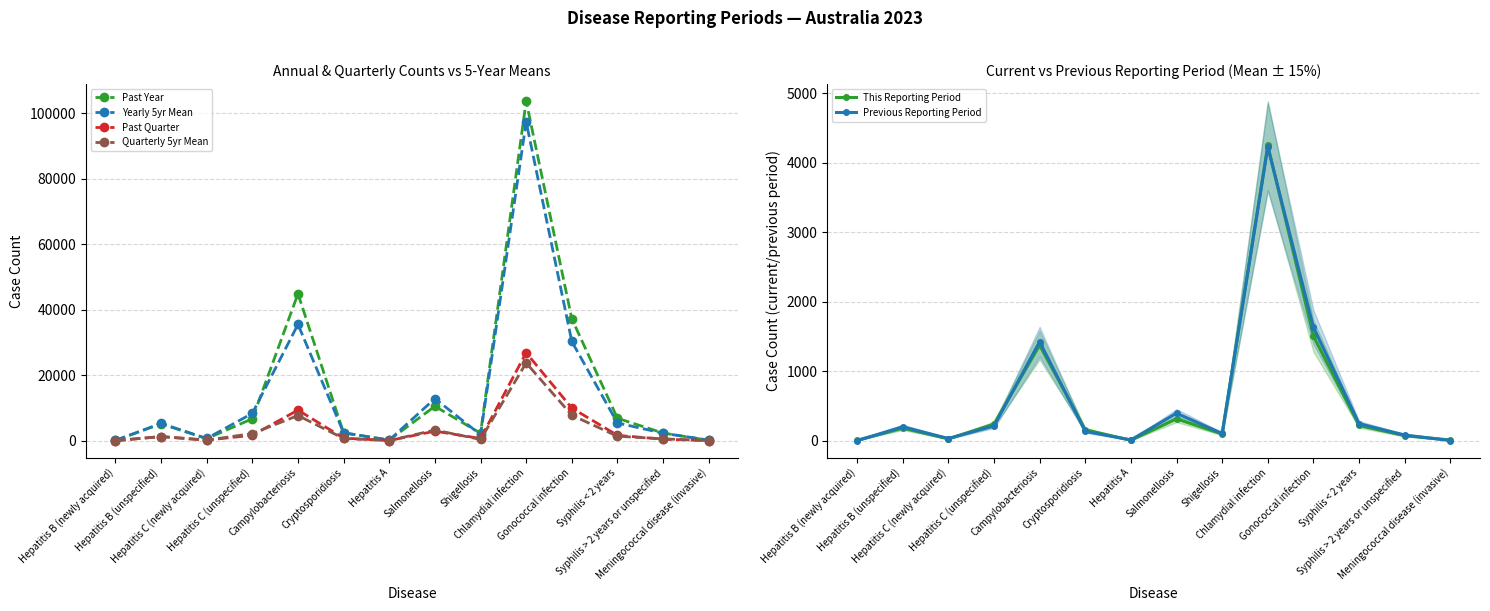

What is the difference between the Past Year values at Syphilis > 2 years or unspecified and Syphilis < 2 years?

4510.0